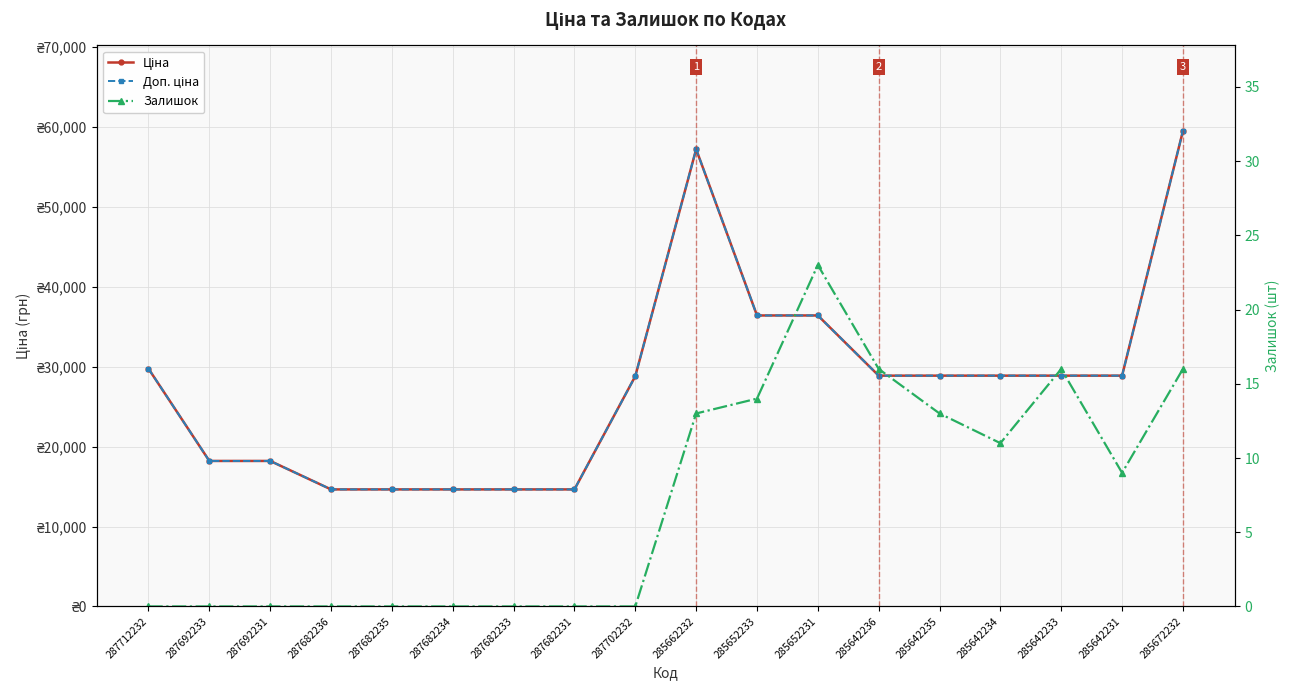

Between 285642235 and 285672232, which series saw the biggest shift?

Ціна